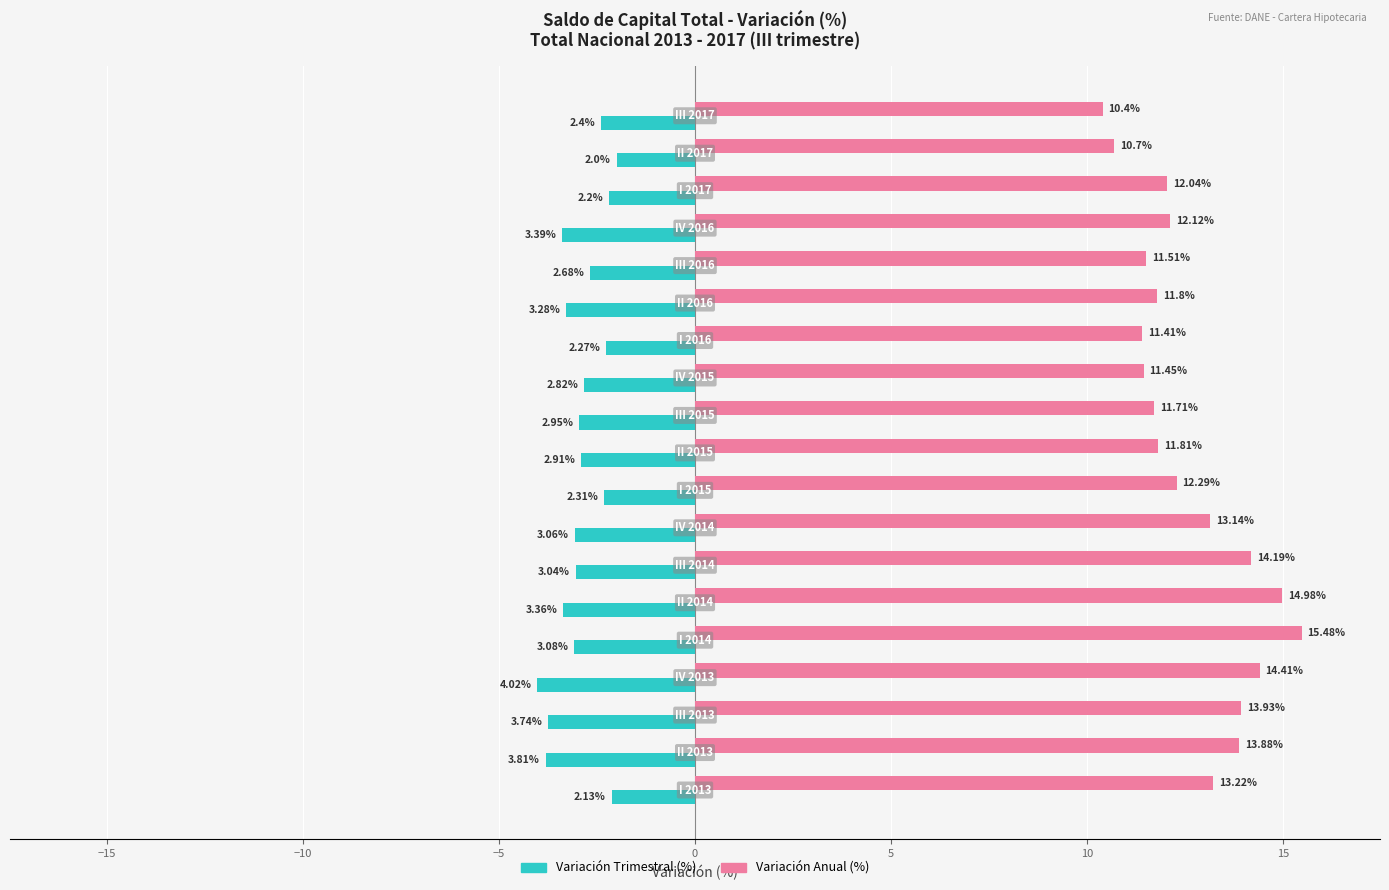

What is the maximum value shown in the chart?

15.5